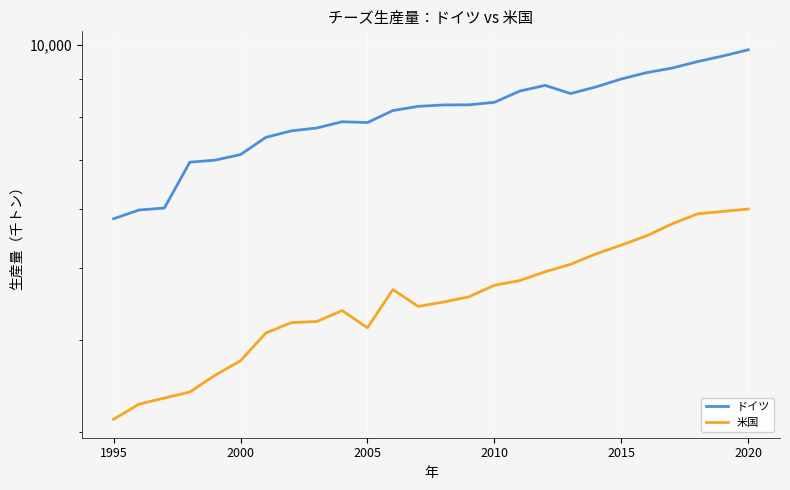

What is the highest value of the 米国 series?

6005.0